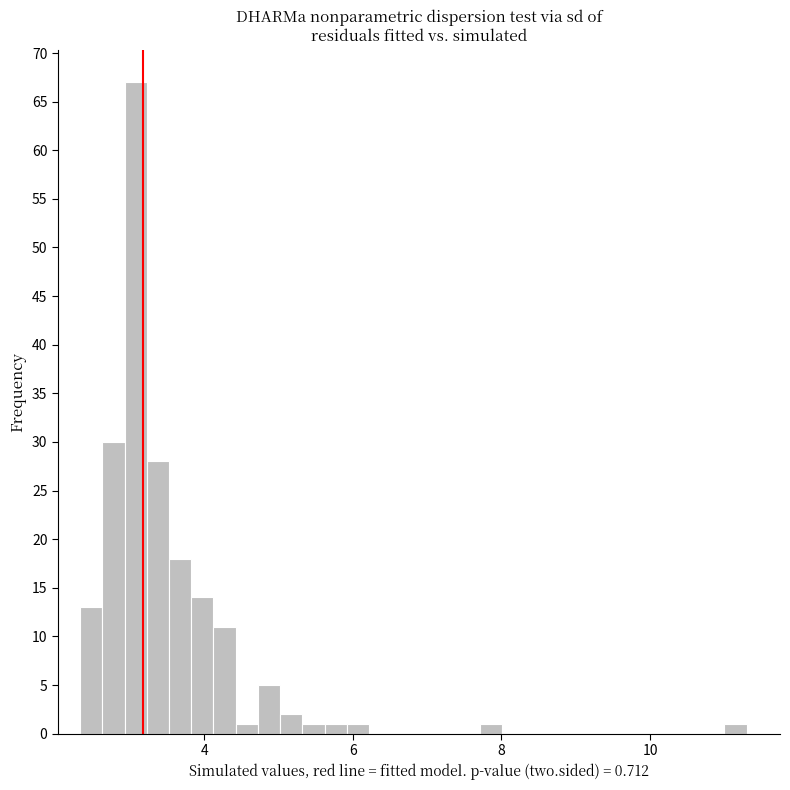

Around what value on the x-axis is the tallest bar? Give the approximate position of its centre, as read against the axis.

3.0